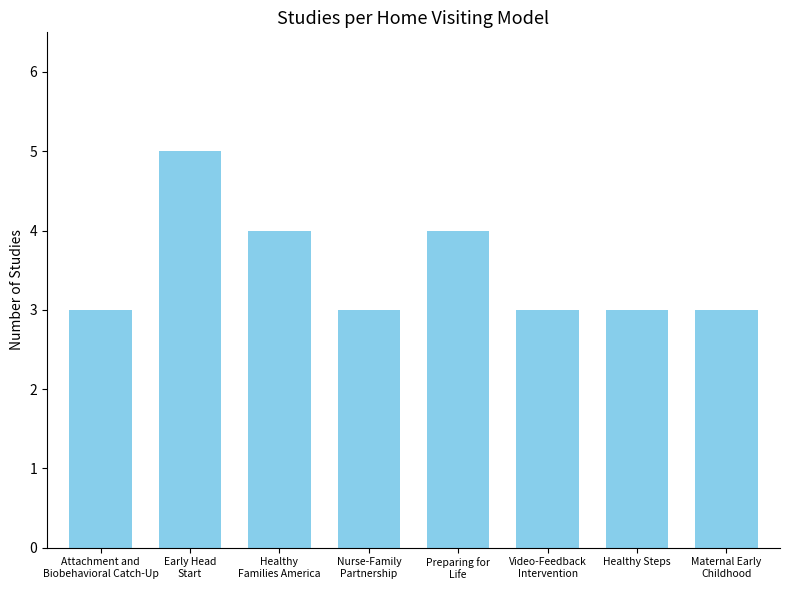

What is the ratio of the value at Early Head
Start to the value at Attachment and
Biobehavioral Catch-Up?

1.7